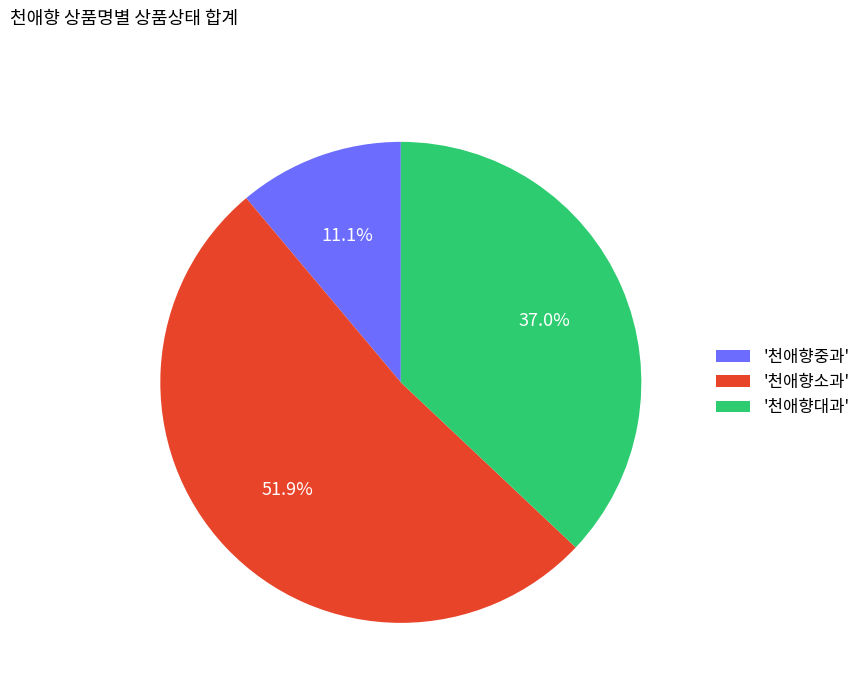

Is there any slice that represents more than half of the pie?

Yes